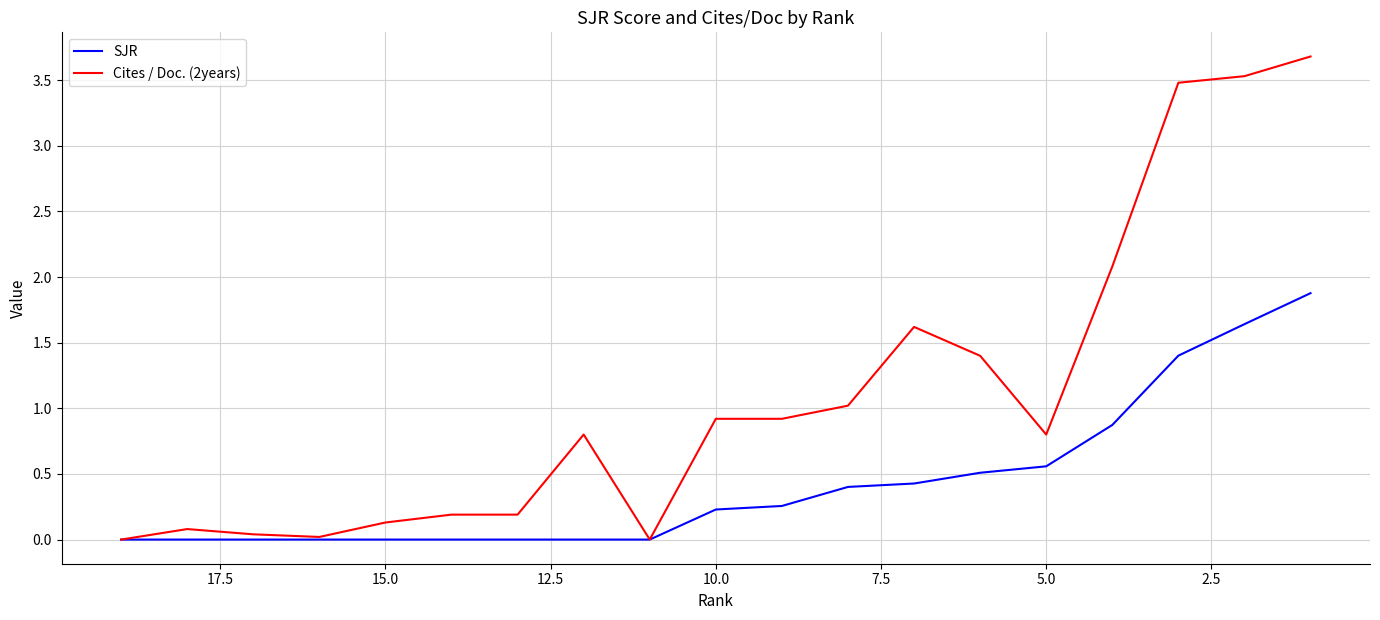

What is the sum of all SJR values?

8.2